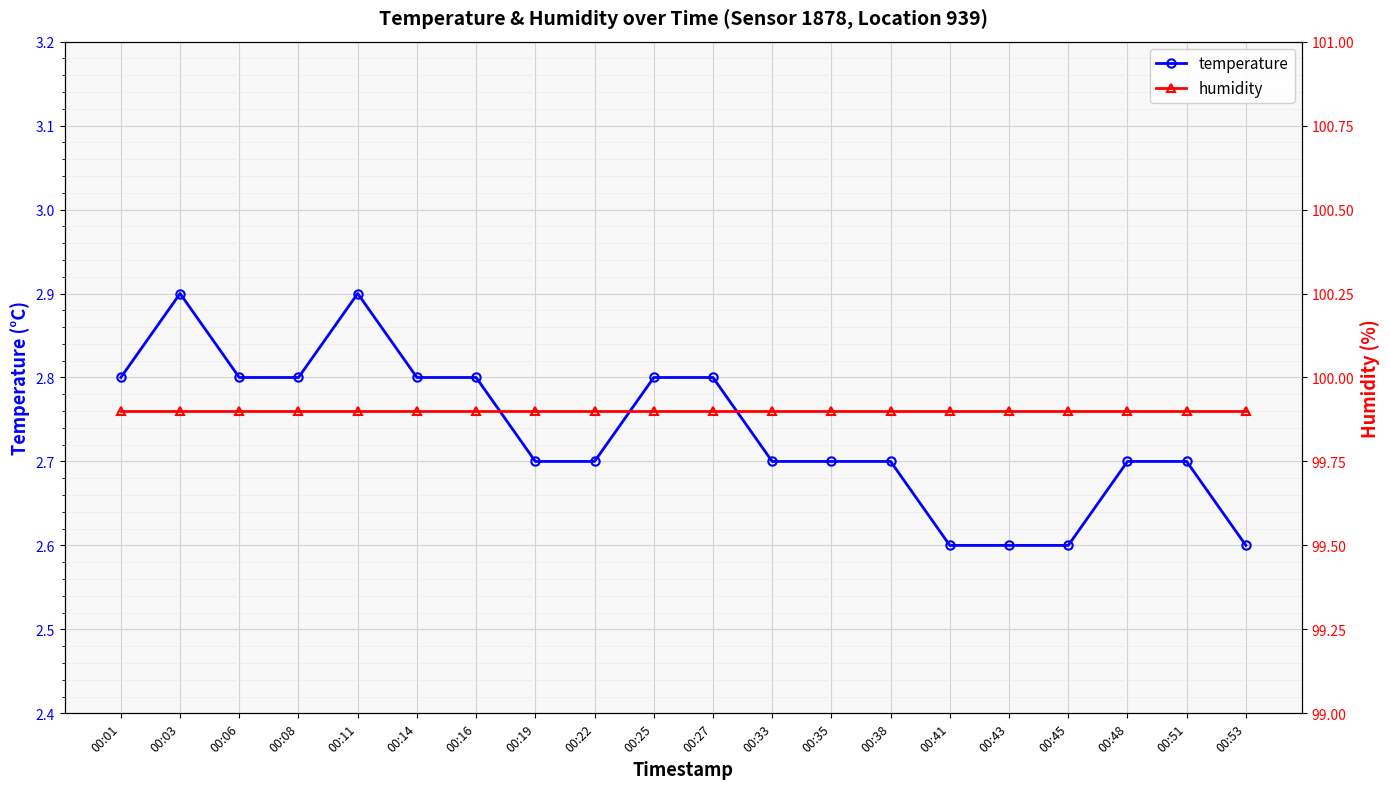

Count the number of data series in this chart.

2